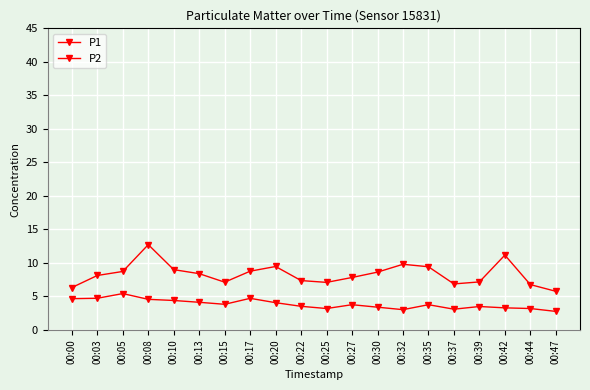

Count the number of data series in this chart.

2